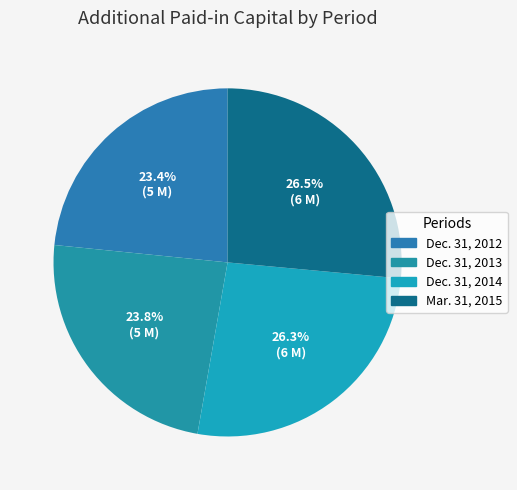

Count the number of slices in the pie.

4